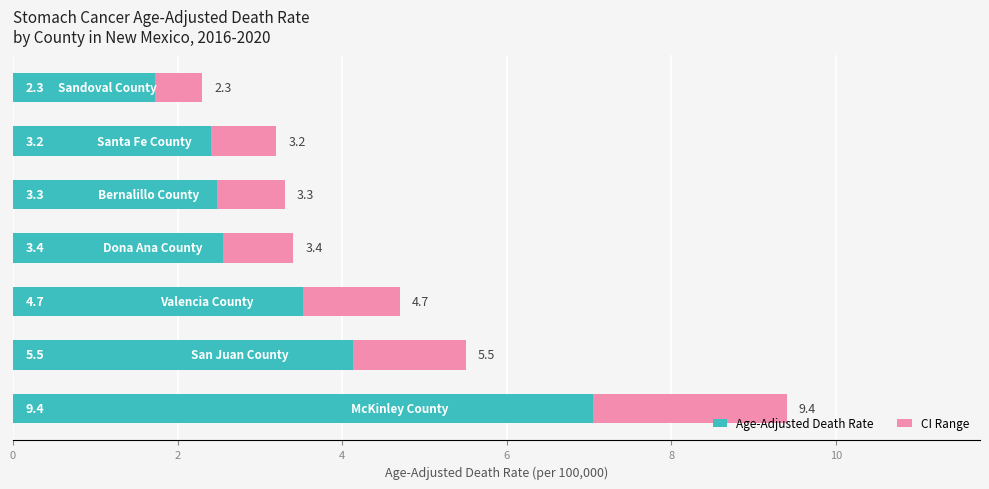

Does the chart contain any negative values?

No